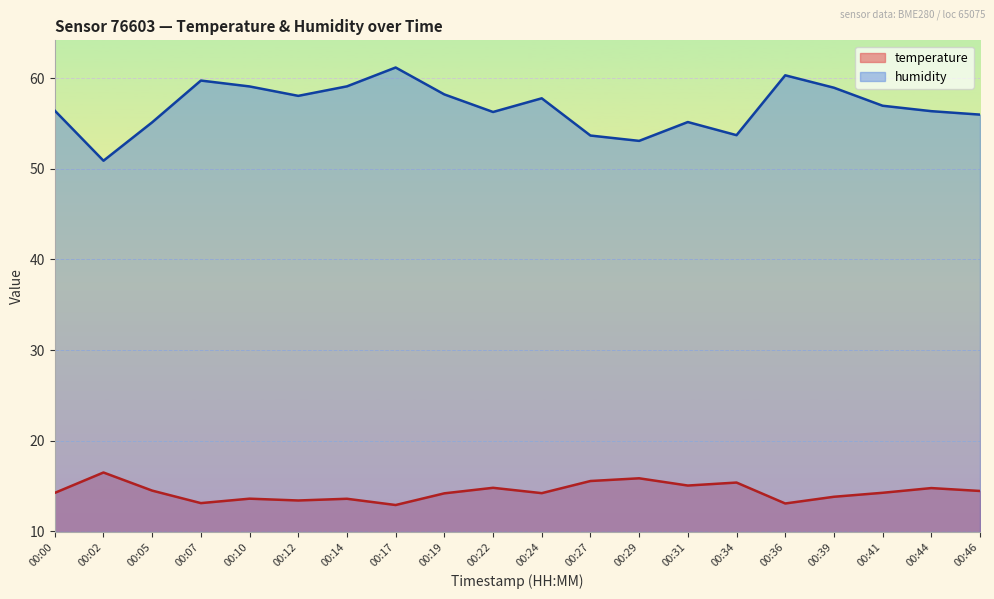

How many data points in temperature are above 14?

13